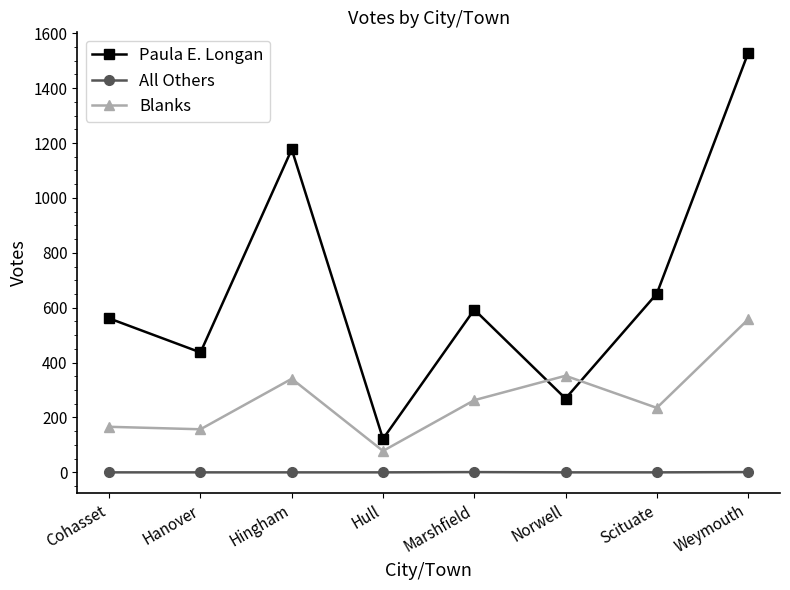

What is the average value of the Blanks series?

269